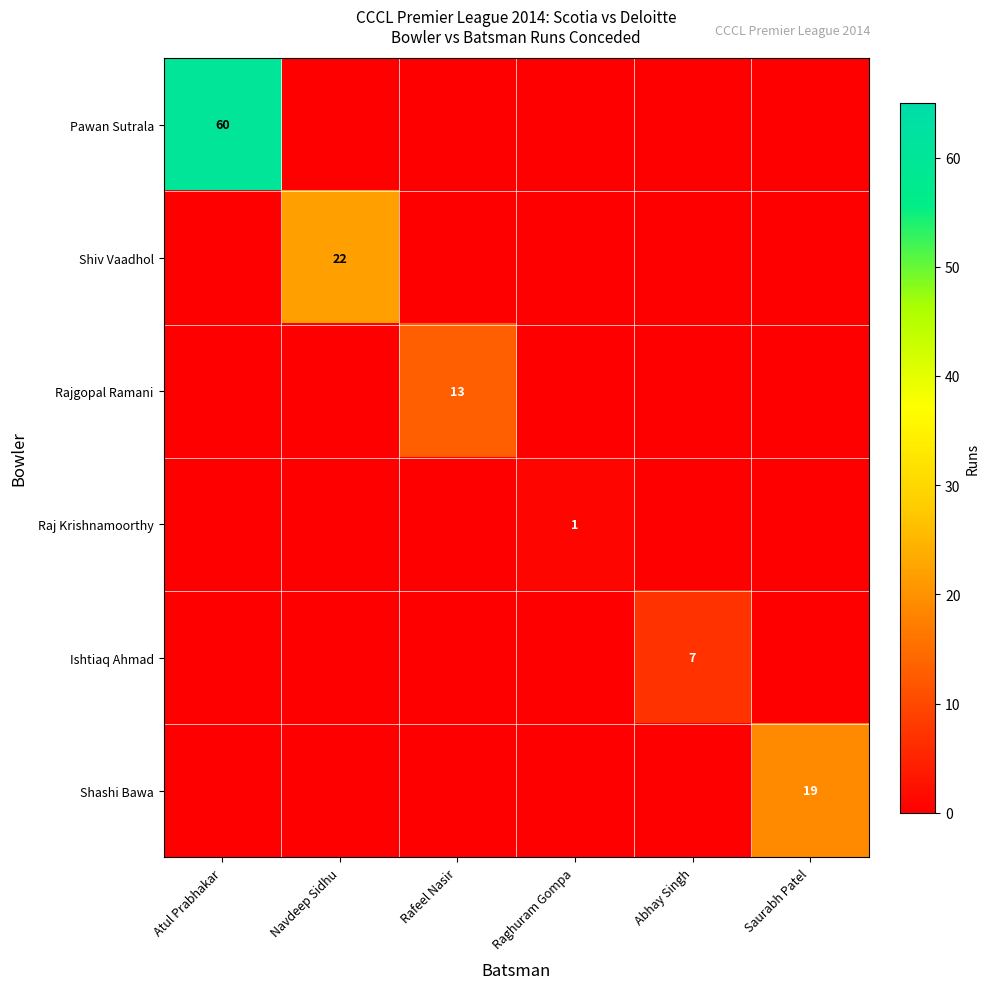

Is the value of Rajgopal Ramani at Rafeel Nasir greater than the value of Raj Krishnamoorthy at Raghuram Gompa?

Yes